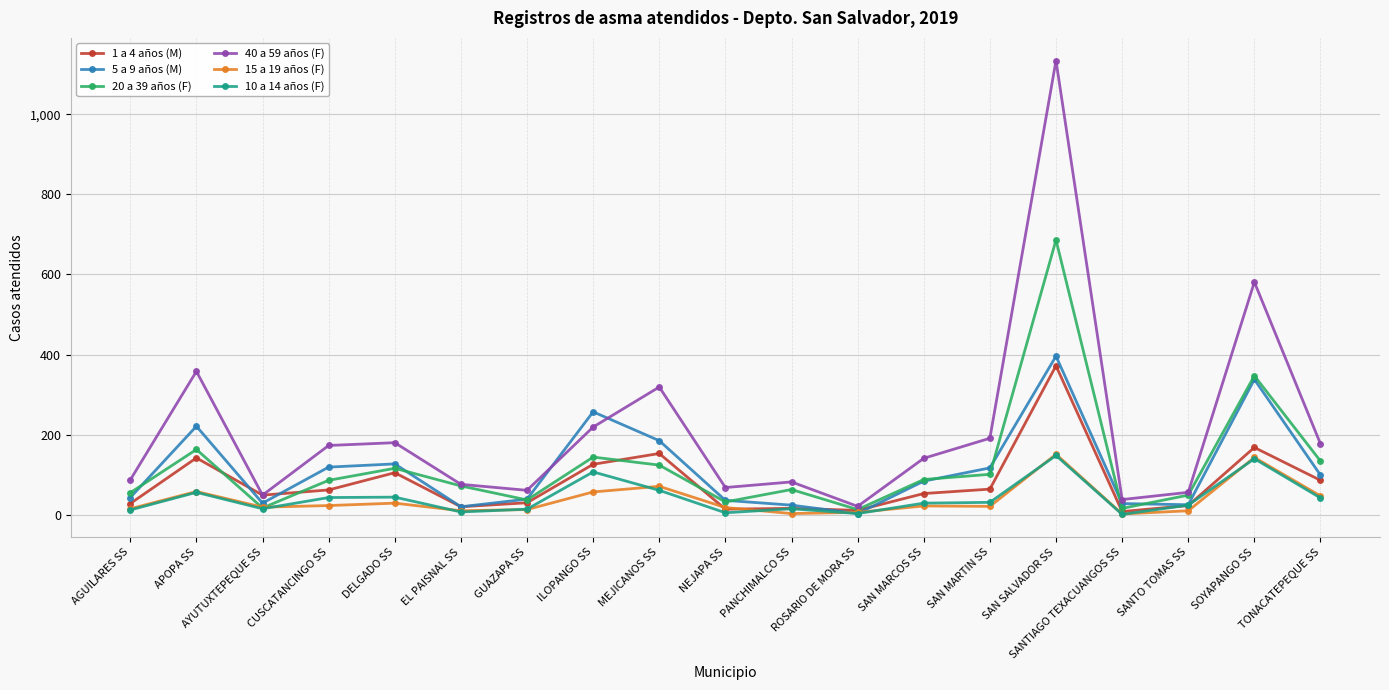

Does the chart display data point markers on the line(s)?

Yes